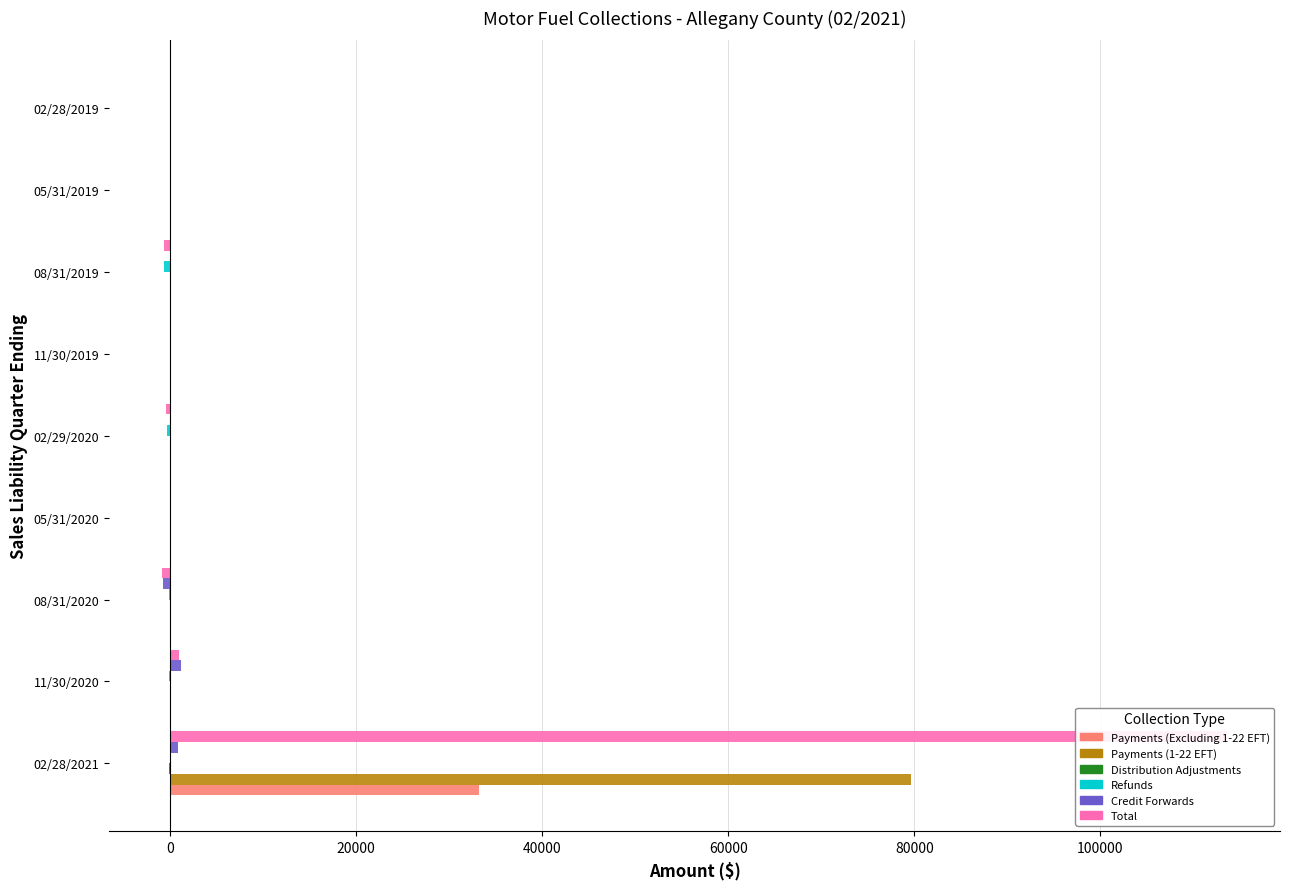

How many bars are there in total?

54